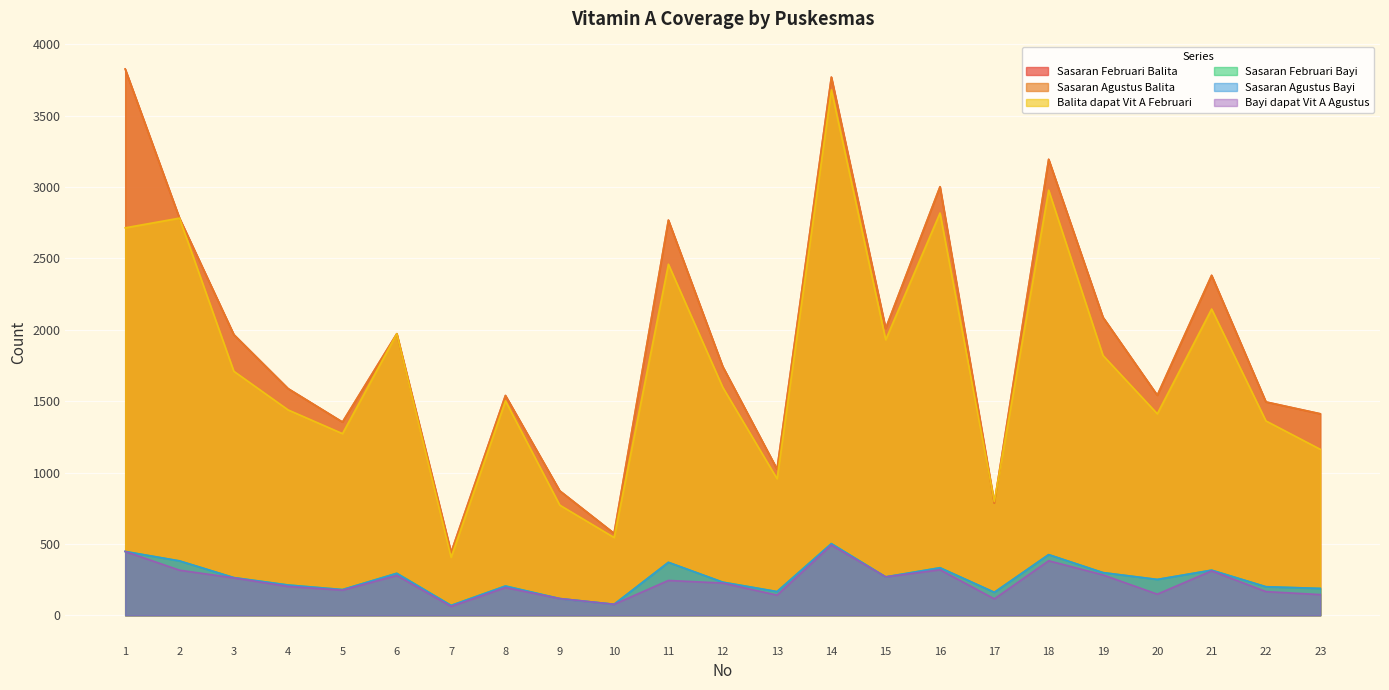

How many series are shown in this chart?

6